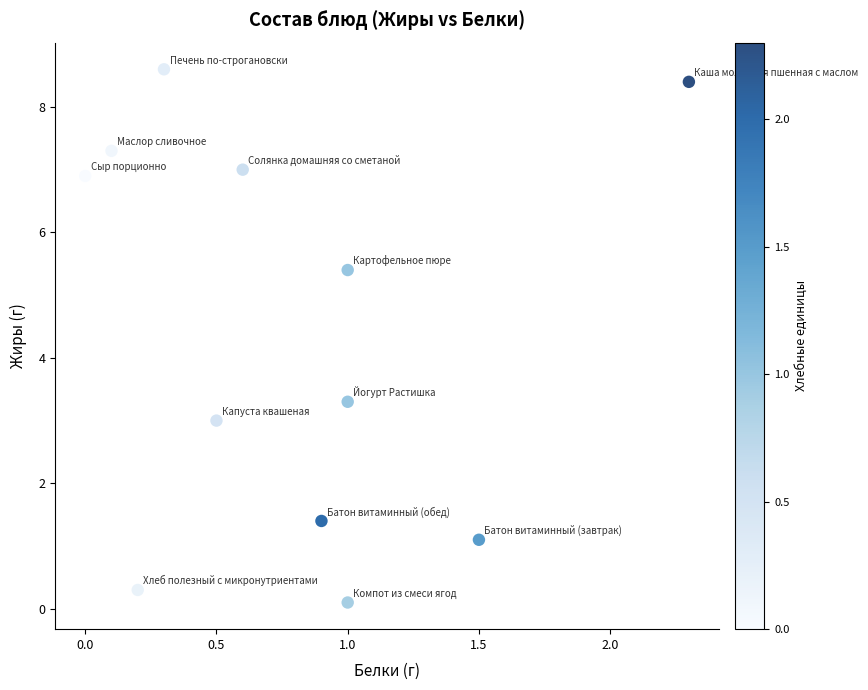

What is the range of X values (max minus min)?

2.3